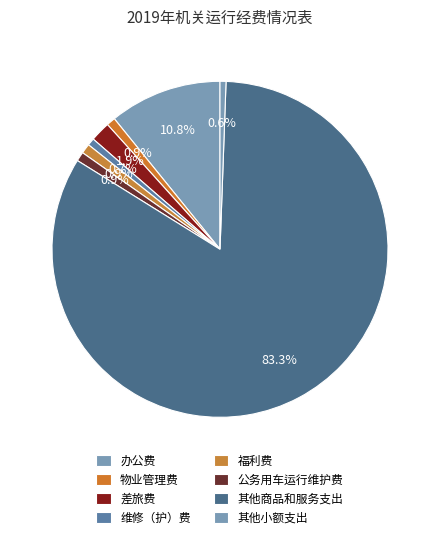

Is 差旅费 the majority of the pie?

No